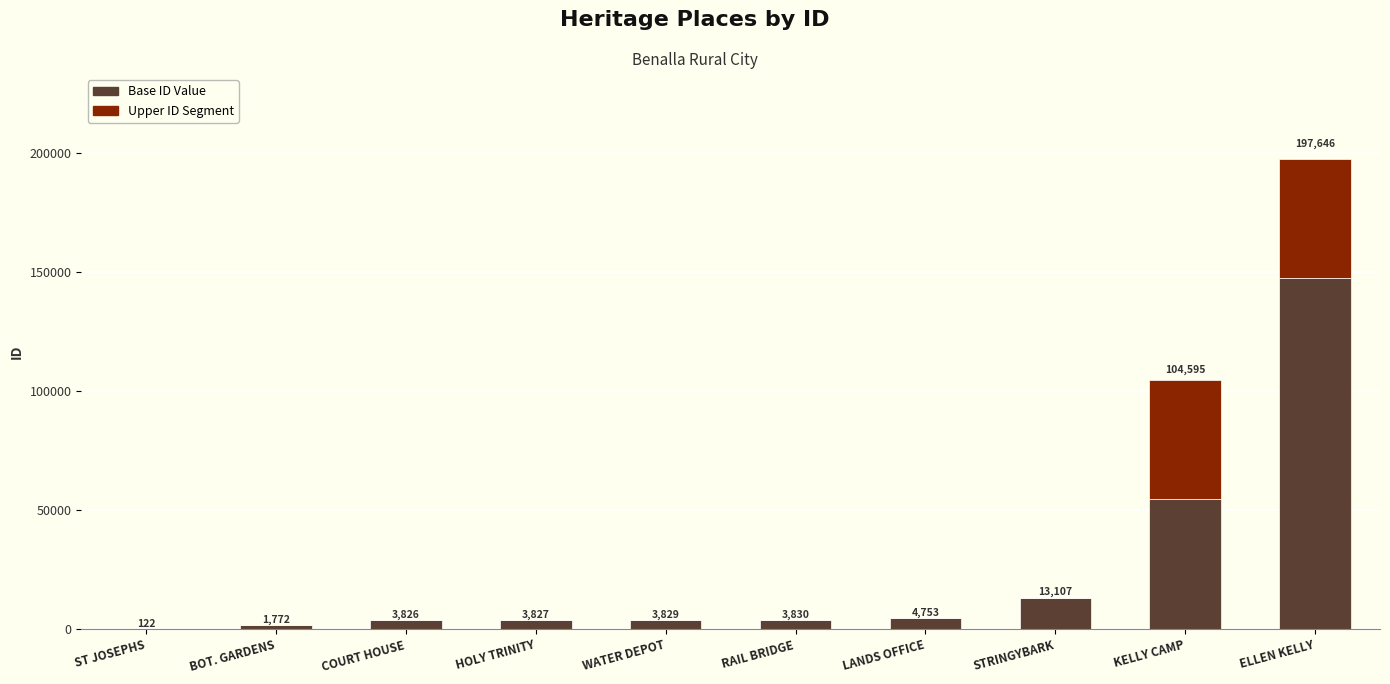

Reading left to right, what are the values for Base ID Value?

ST JOSEPHS=122	BOT. GARDENS=1772	COURT HOUSE=3826	HOLY TRINITY=3827	WATER DEPOT=3829	RAIL BRIDGE=3830	LANDS OFFICE=4753	STRINGYBARK=13107	KELLY CAMP=54595	ELLEN KELLY=147646